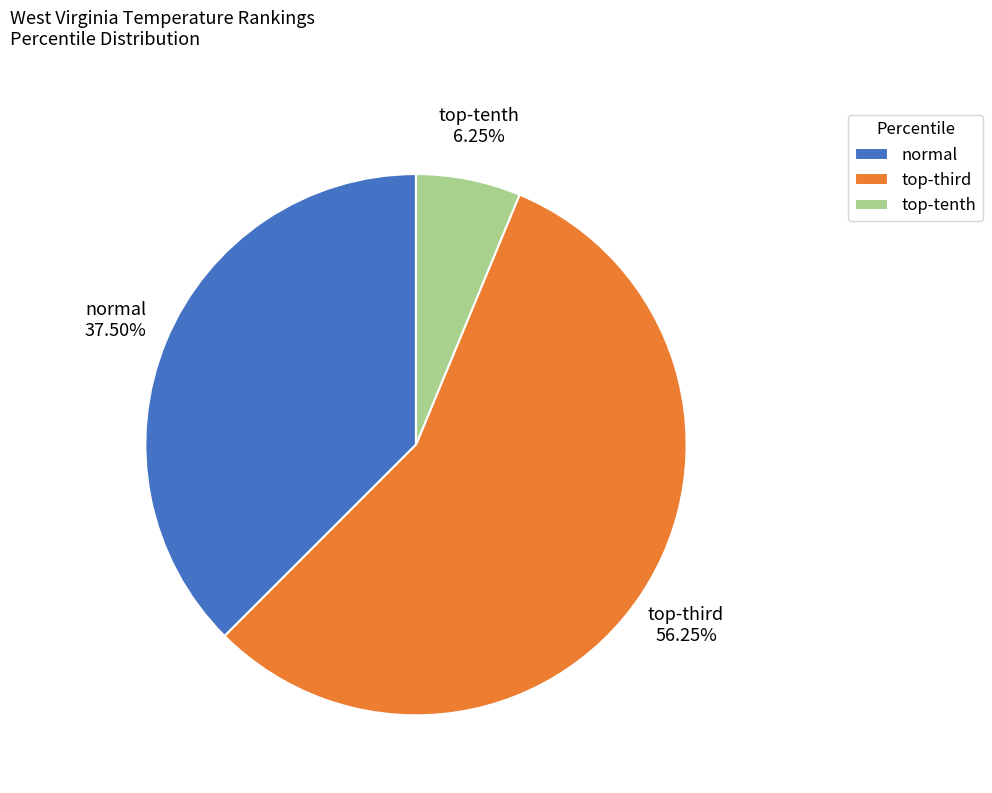

Which category has the smallest portion of the pie?

top-tenth